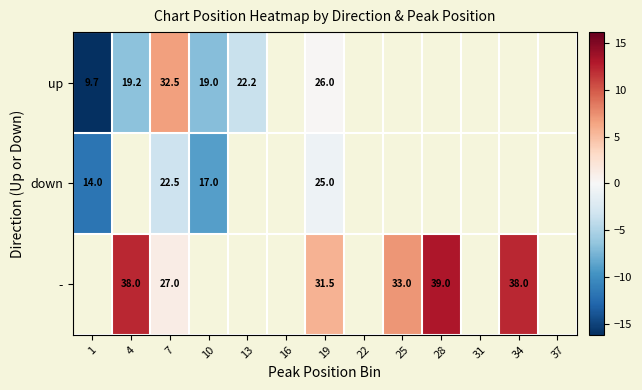

At which category is the sum across all series the highest?

19